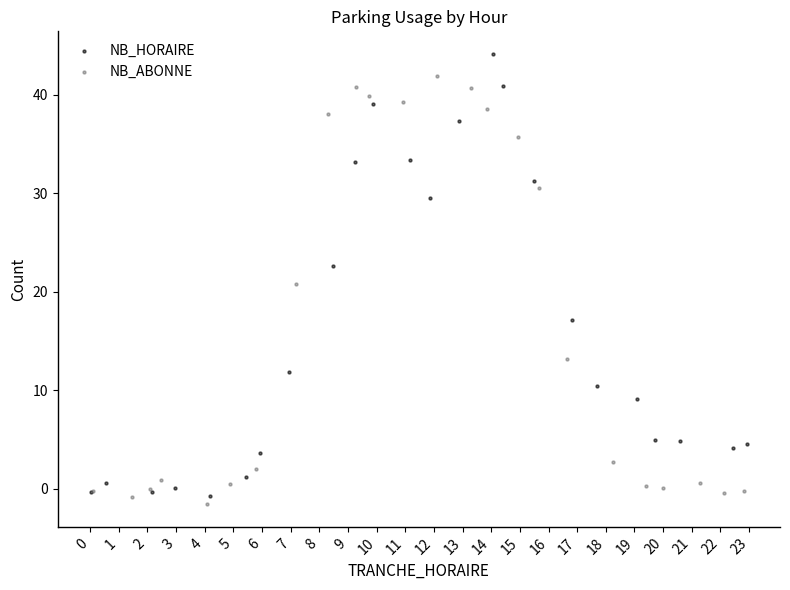

What are all the series names shown in the legend?

NB_HORAIRE, NB_ABONNE